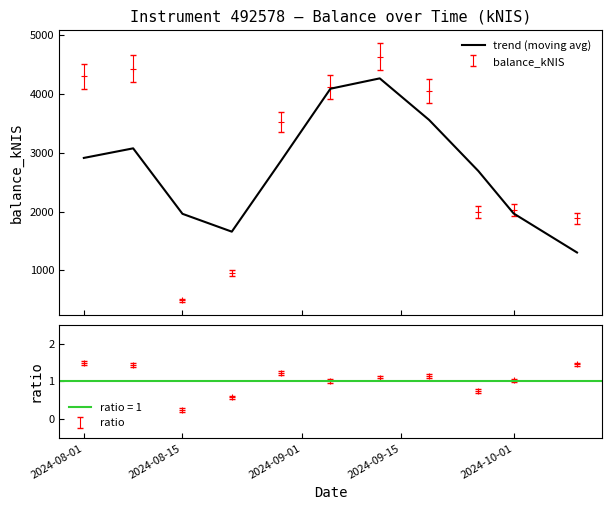

What is the minimum value for trend (moving avg)?

1302.7